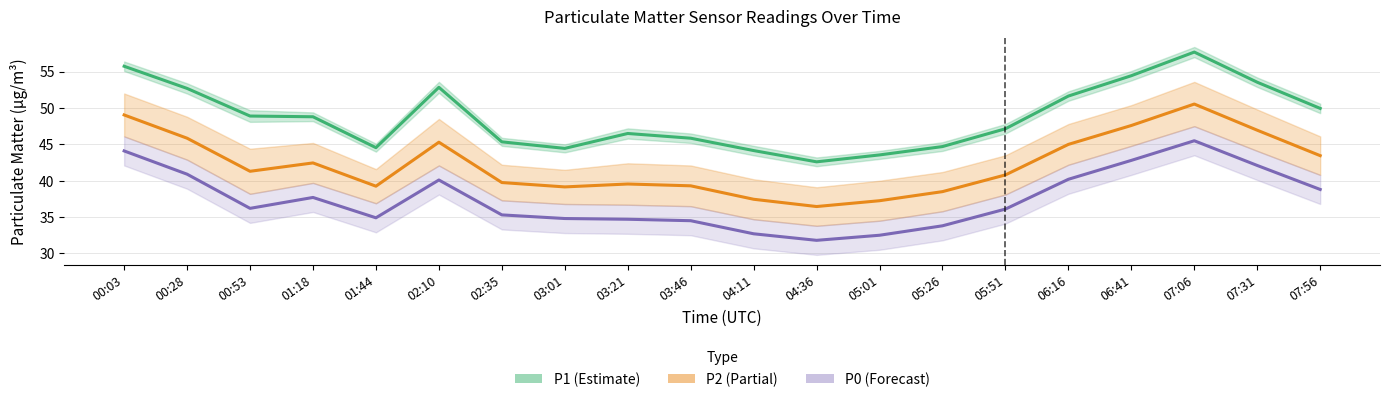

What is the difference between the second highest and minimum values in the P0 lower series?

12.3